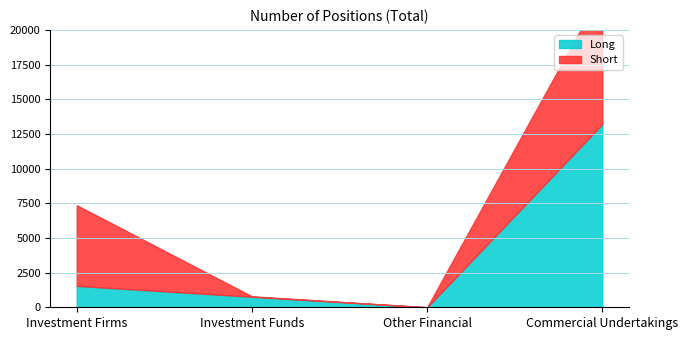

Rank the series at Investment Funds from highest to lowest value.

Long, Short